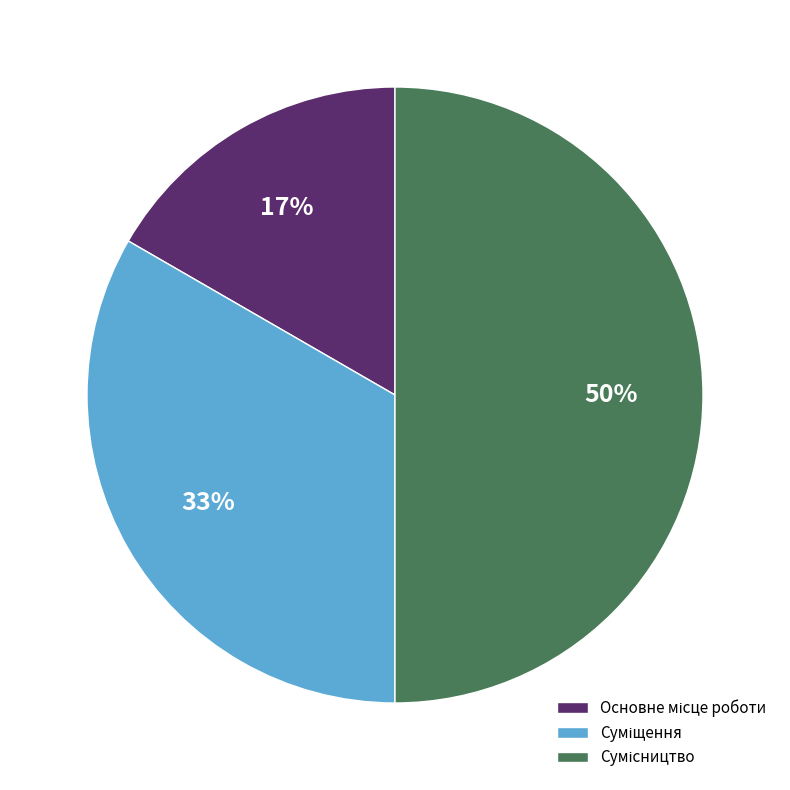

To the nearest percent, what is the difference between the largest and smallest slice percentages?

33%